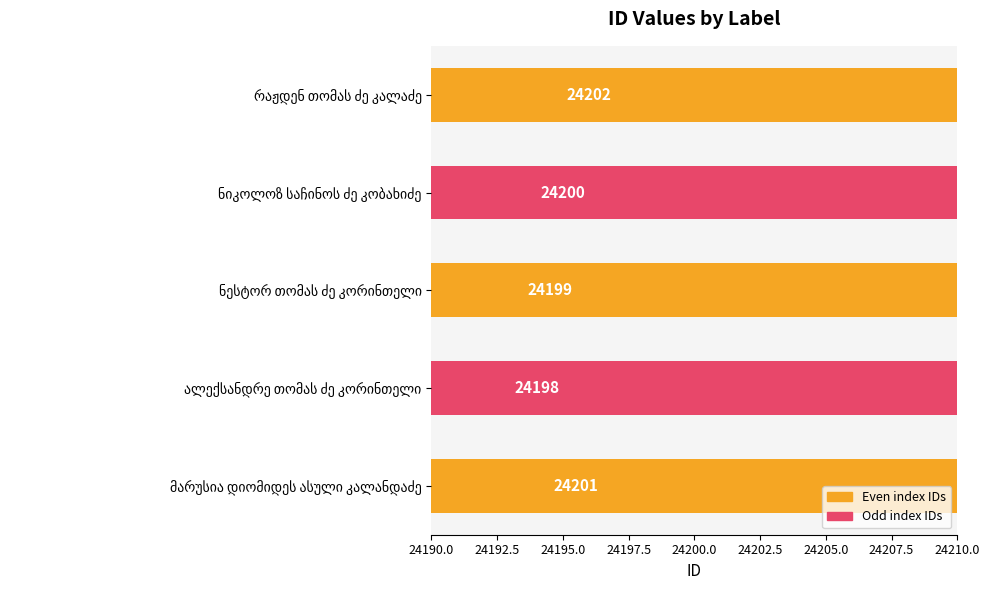

The chart shows a value of 24199 at ნესტორ თომას ძე კორინთელი. True or false?

True